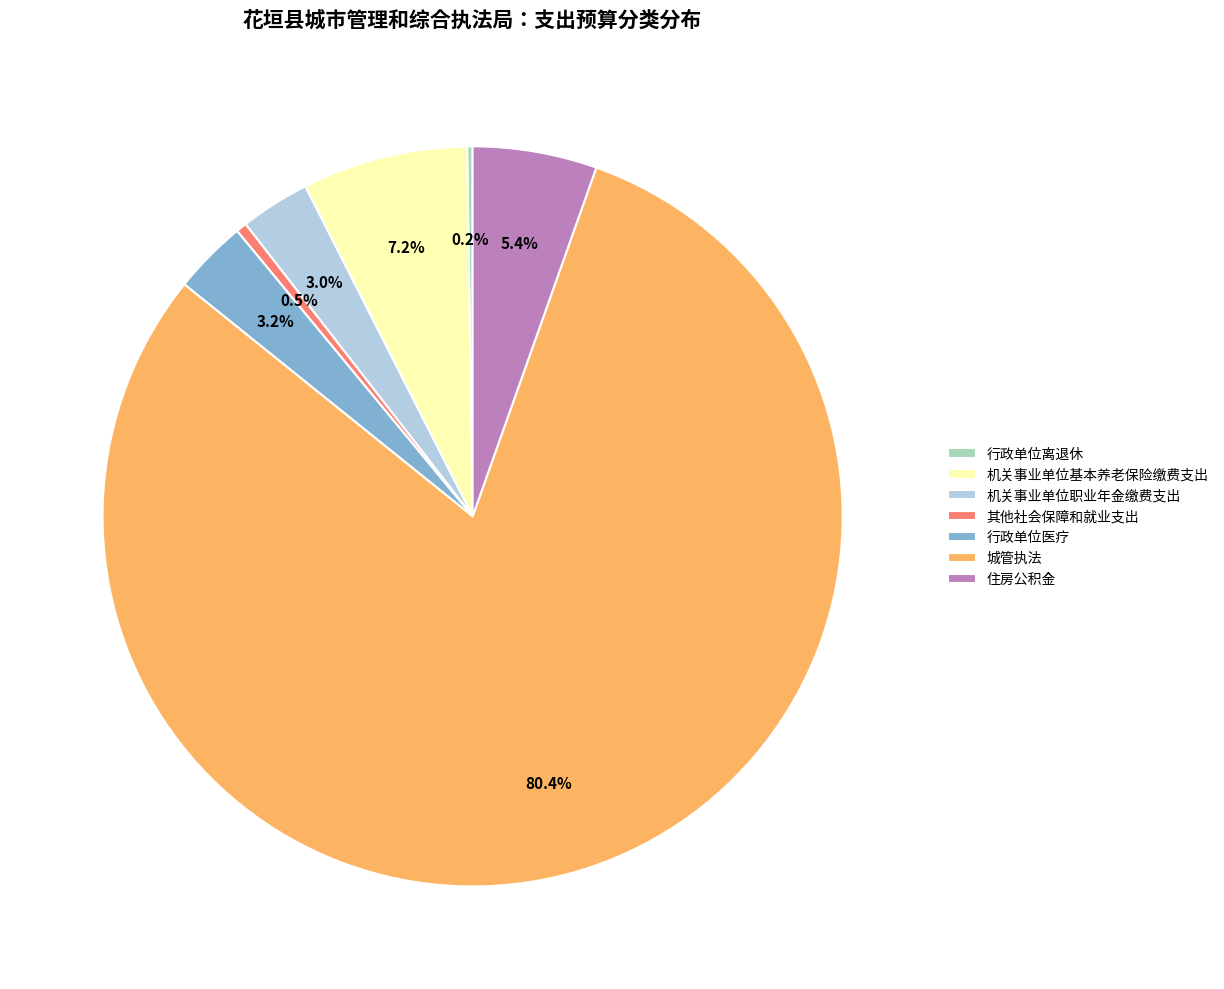

Do 行政单位医疗 and 住房公积金 together represent more than half of the pie?

No